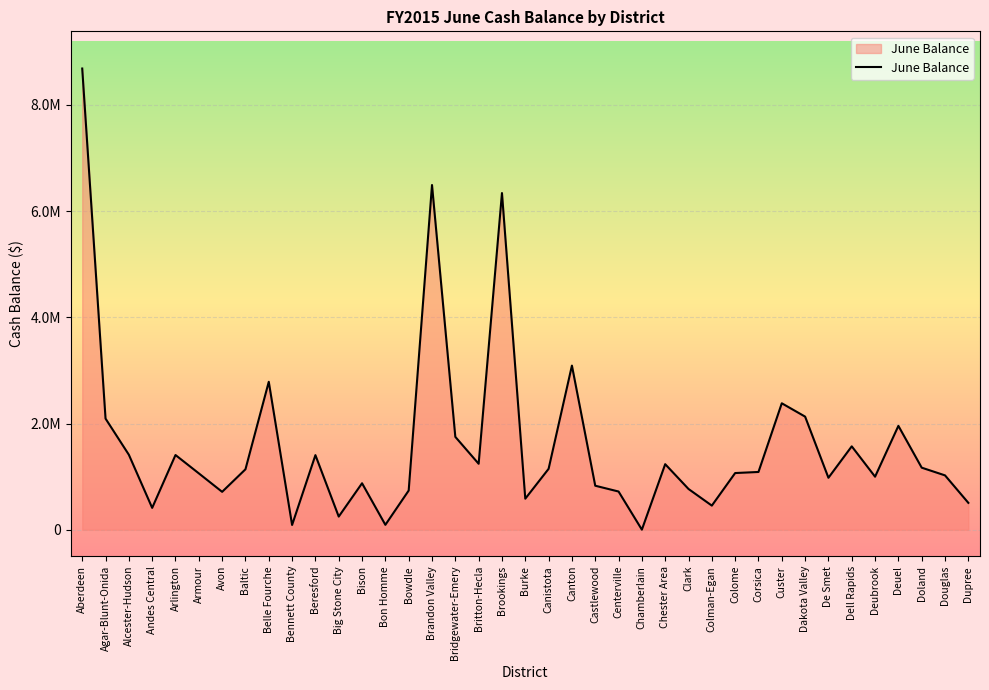

Between Alcester-Hudson and Clark, which is larger?

Alcester-Hudson